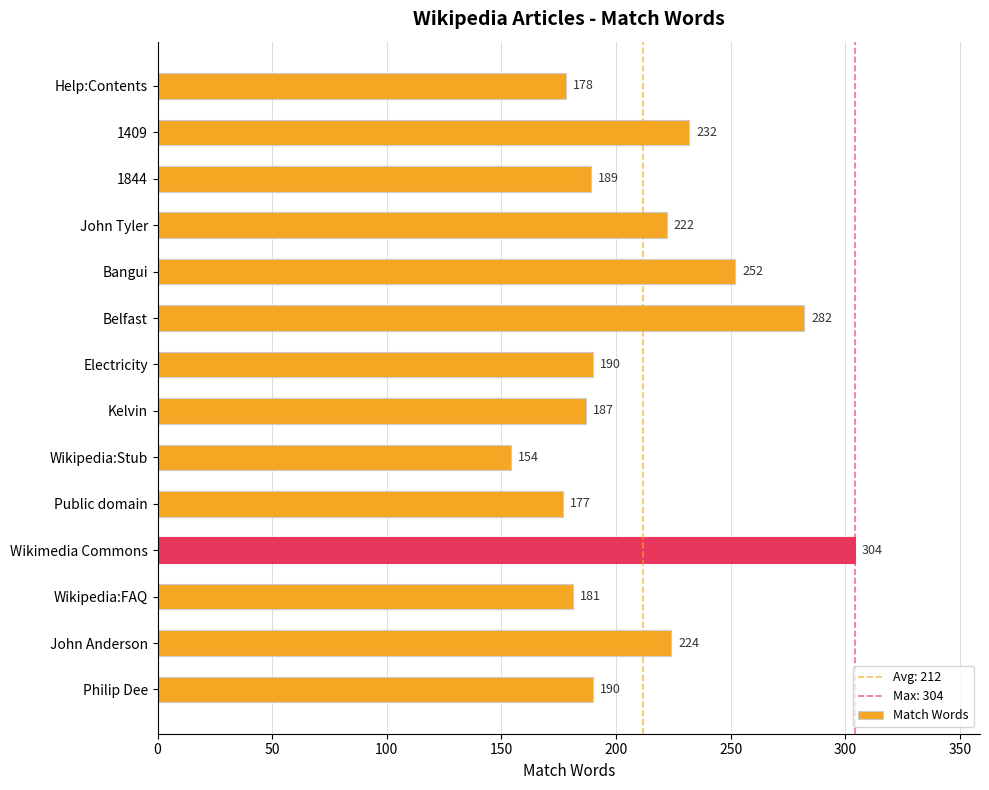

Which label corresponds to the largest value in the chart?

Wikimedia Commons